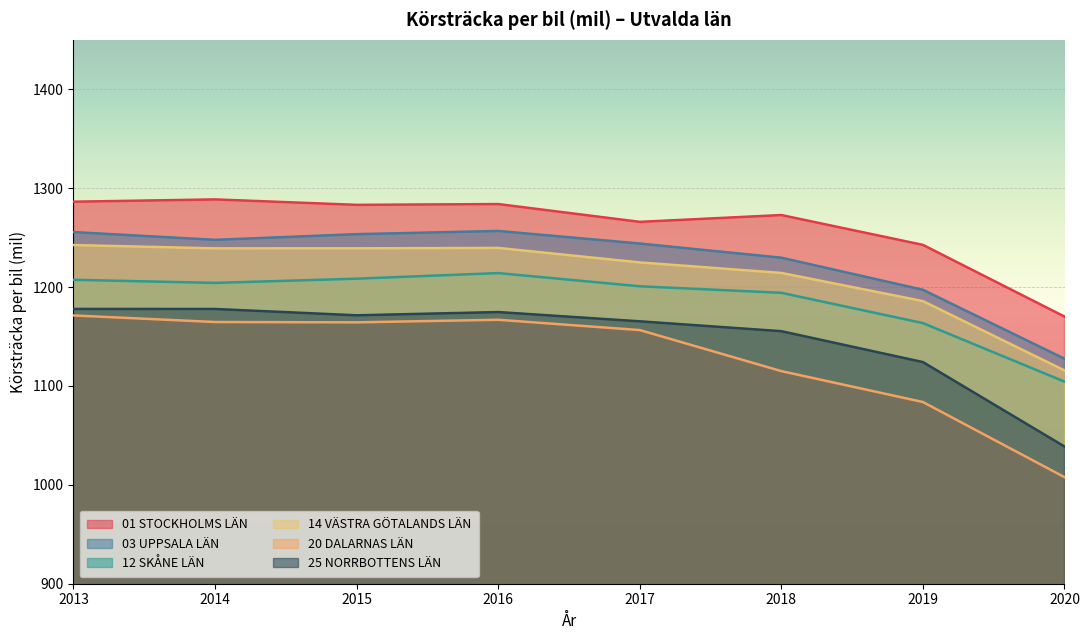

What is the maximum value for 14 VÄSTRA GÖTALANDS LÄN?

1242.5